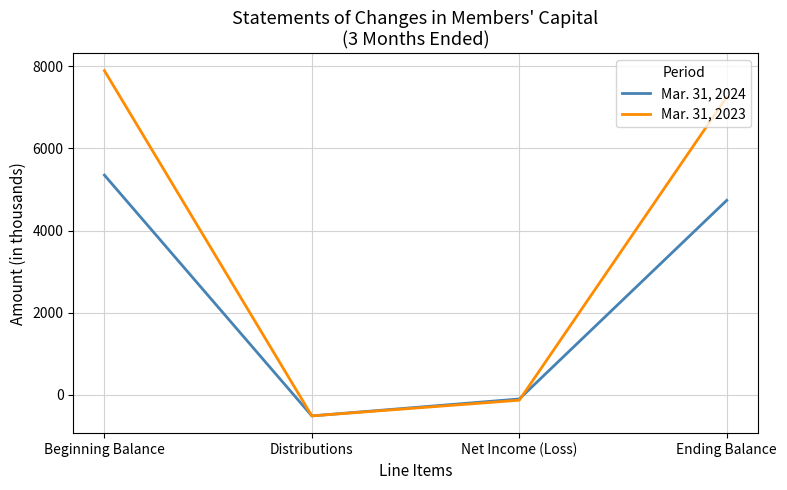

What are all the series names shown in the legend?

Mar. 31, 2024, Mar. 31, 2023